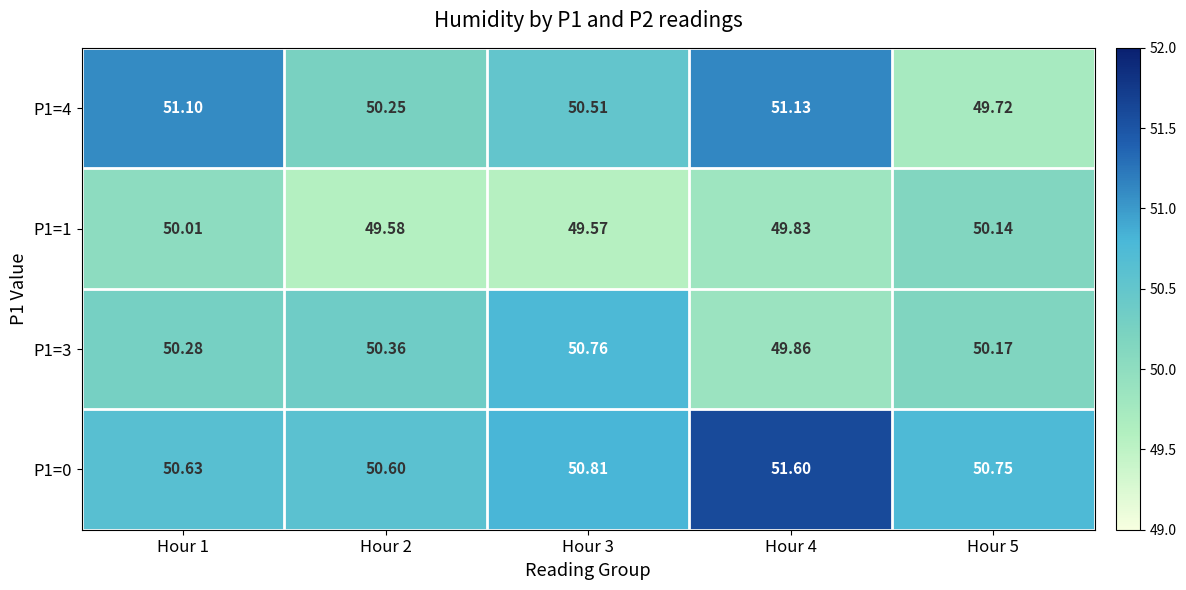

Which category has the lowest value across all series?

Hour 3